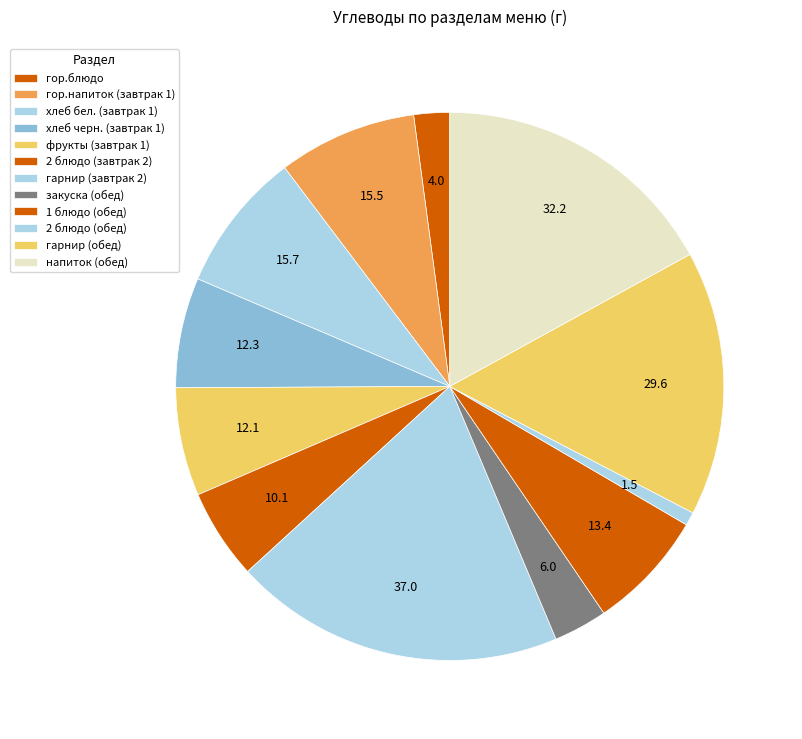

The 2 блюдо (завтрак 2) slice represents 1% of the pie. True or false?

False